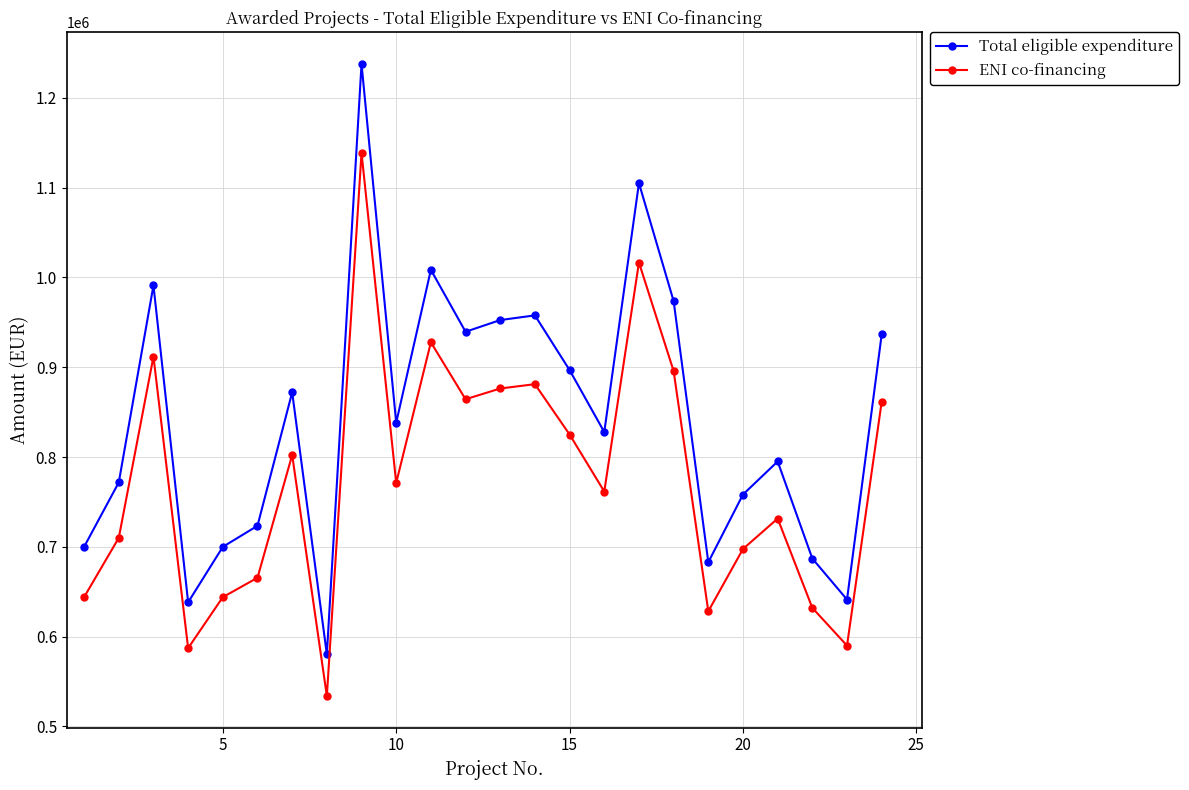

True or false: ENI co-financing has more than 1 points higher than both neighbors.

True